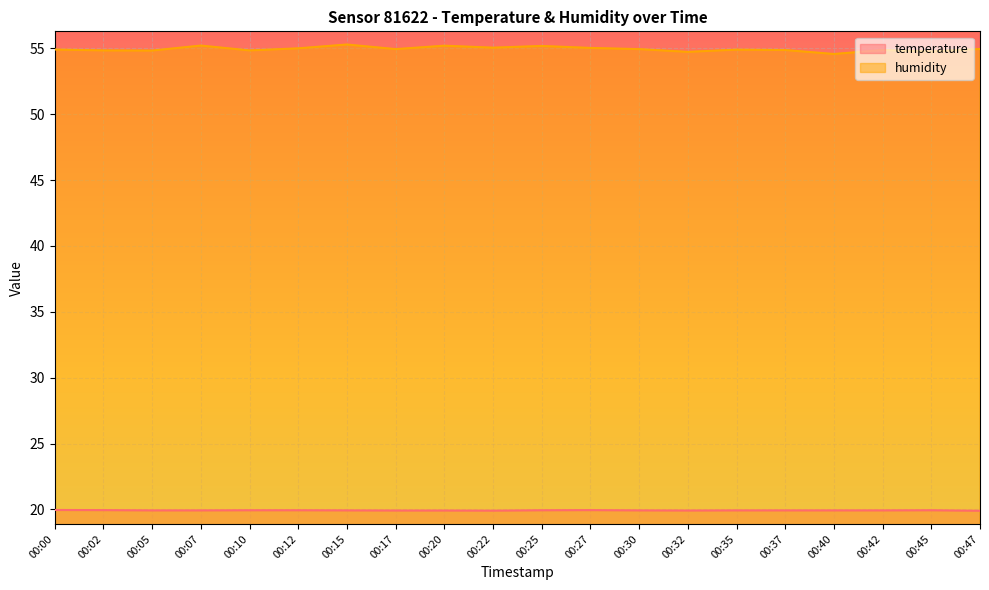

How many lines are shown in the chart?

2